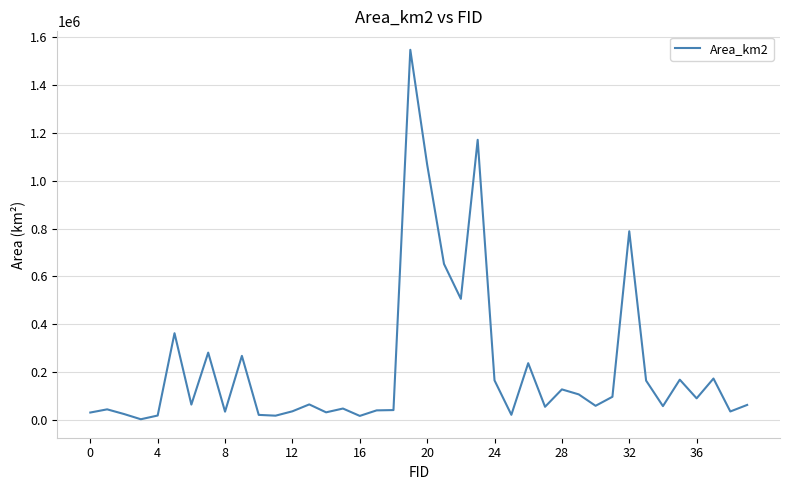

What is the average value?

219602.1